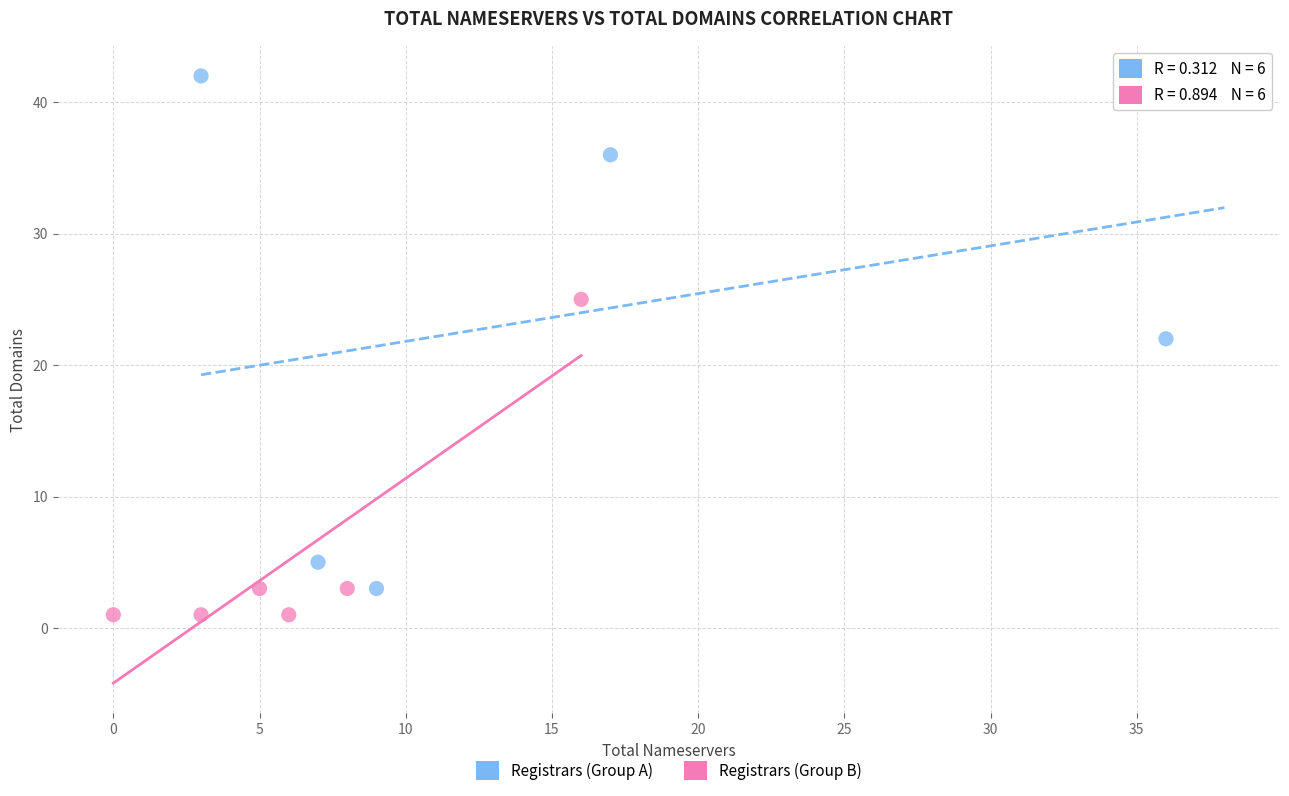

Which series reaches the maximum Y coordinate?

Registrars (Group A)